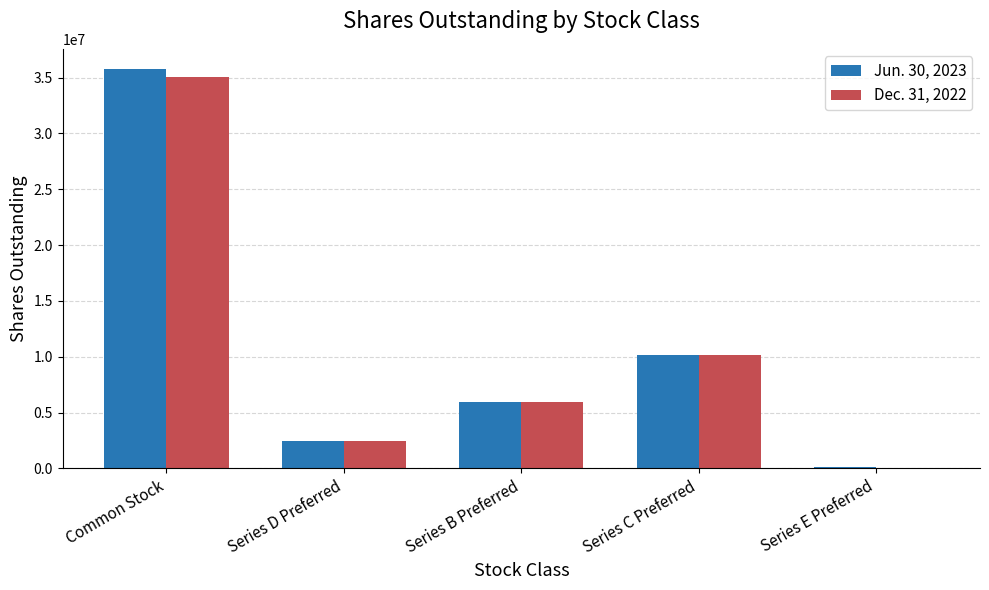

At which label does Dec. 31, 2022 reach its peak?

Common Stock